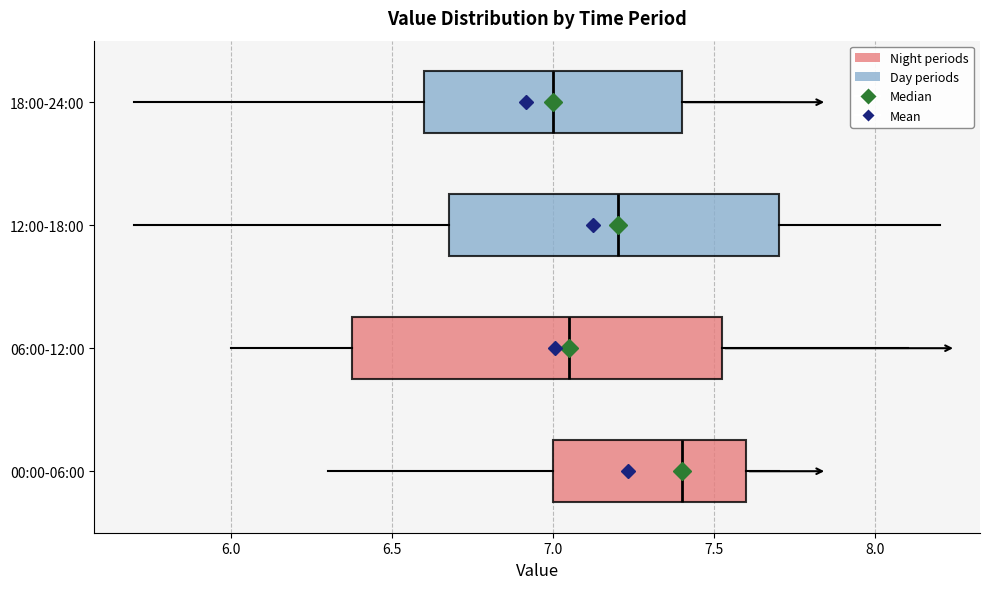

Comparing the boxes themselves (not the whiskers), which one is the widest?

06:00-12:00